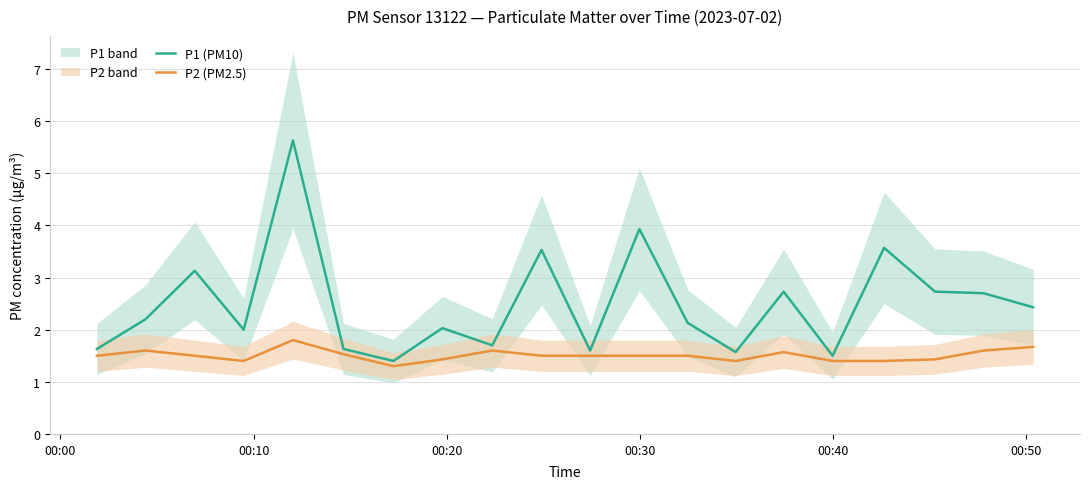

True or false: P2 (PM2.5) and P1 (PM10) cross at least once.

False